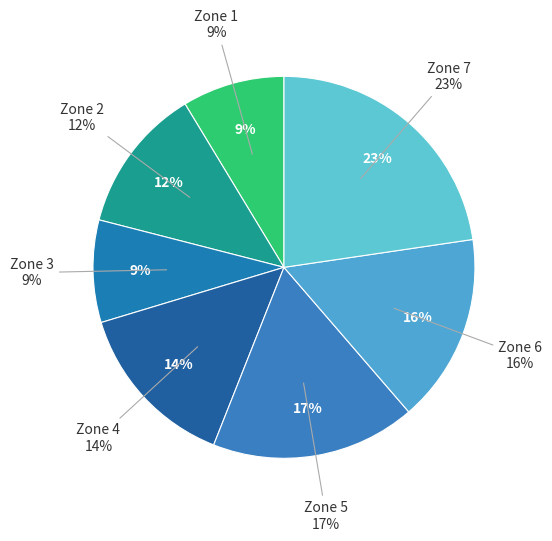

Is it true that Zone 3 is 1% of the pie?

False